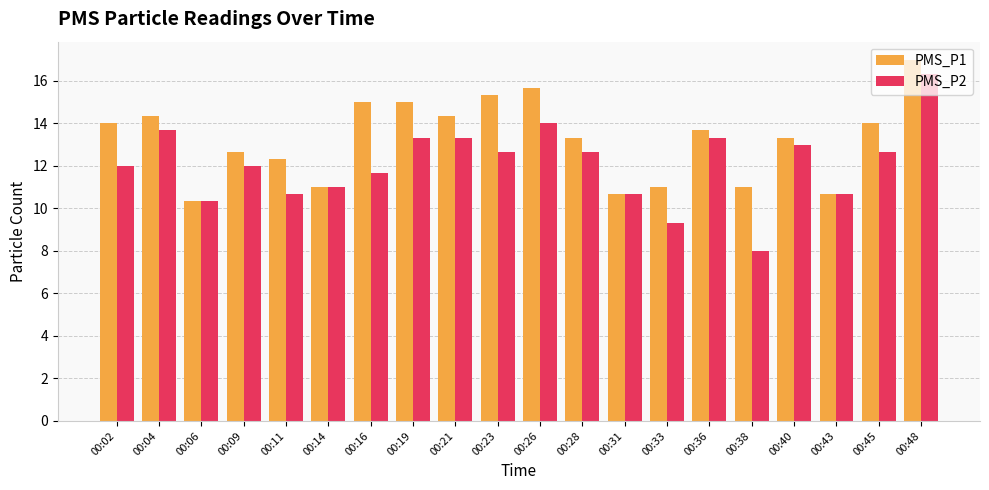

What is the value of the PMS_P2 bar at the 18th from the left?

10.7